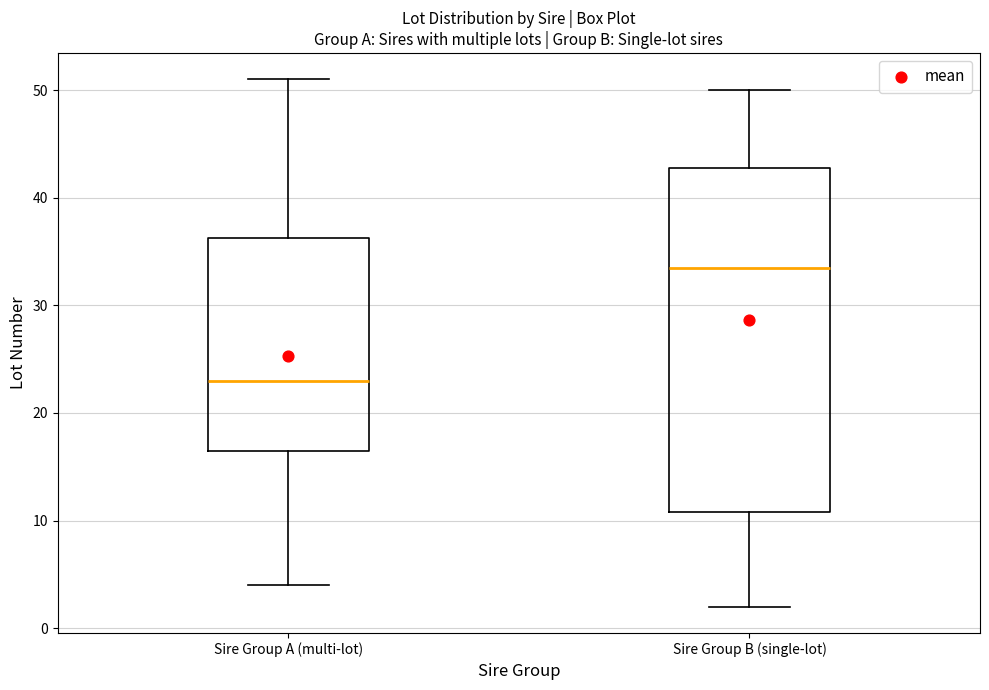

Which box's median line is the highest?

Sire Group B (single-lot)